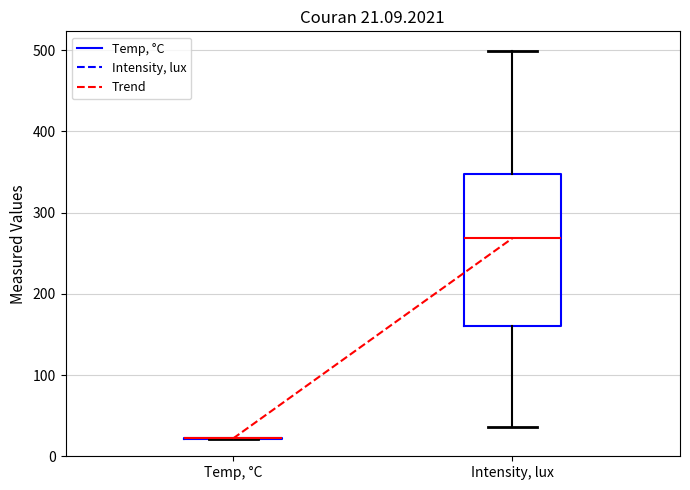

Comparing the boxes themselves (not the whiskers), which one is the tallest?

Intensity, lux